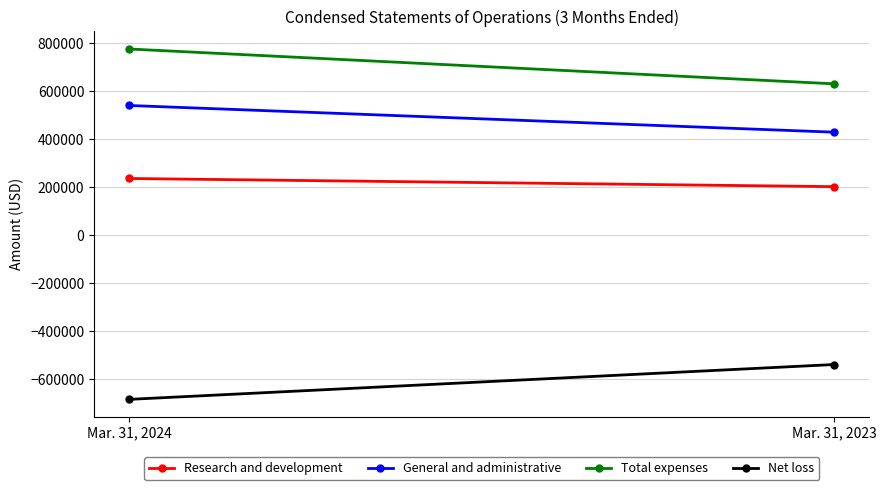

At which label does Research and development reach its minimum?

Mar. 31, 2023